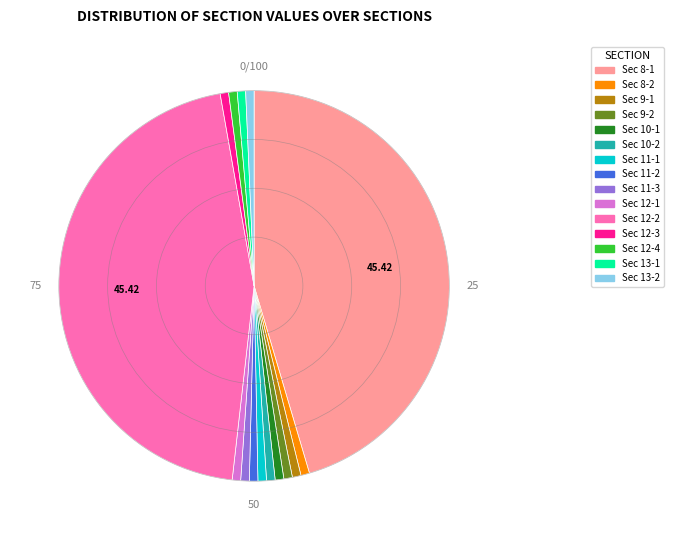

Is there any slice that represents more than half of the pie?

No